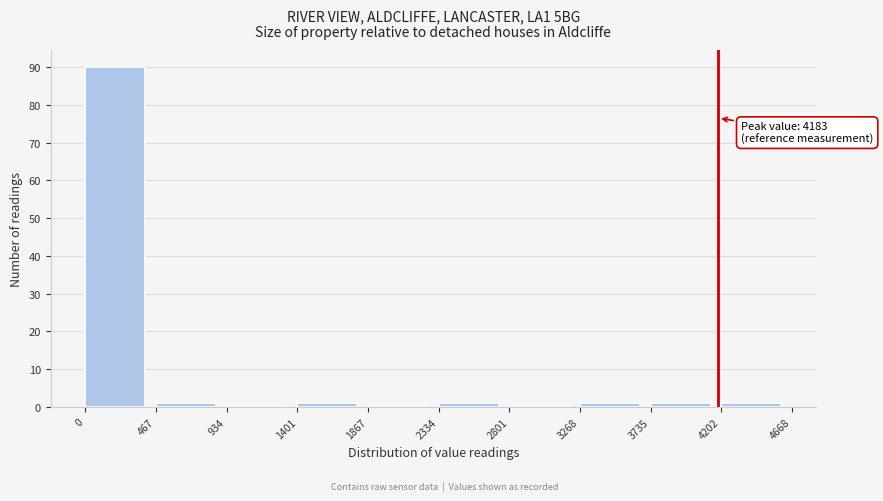

Which range on the x-axis has the tallest bar?

0 to 467